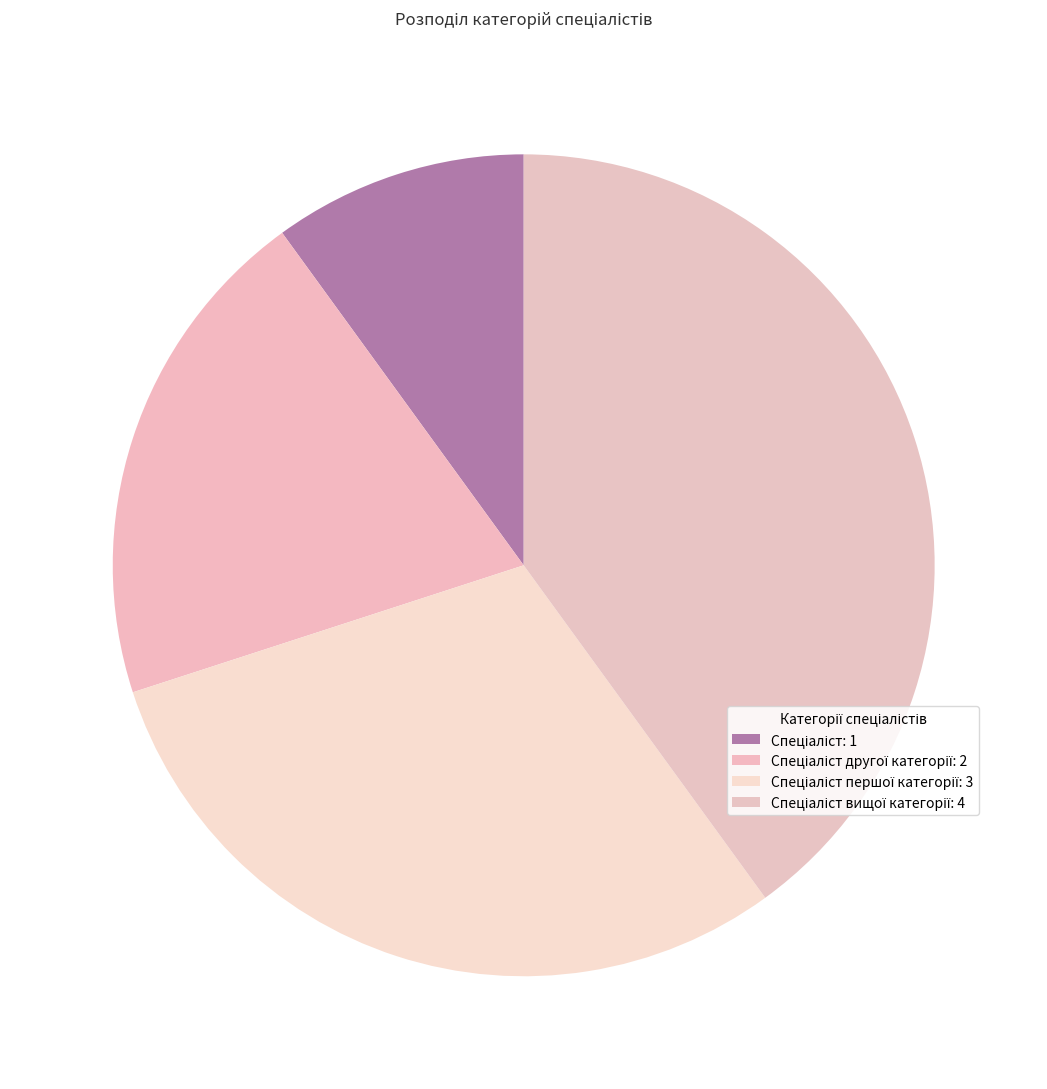

Count the number of slices in the pie.

4